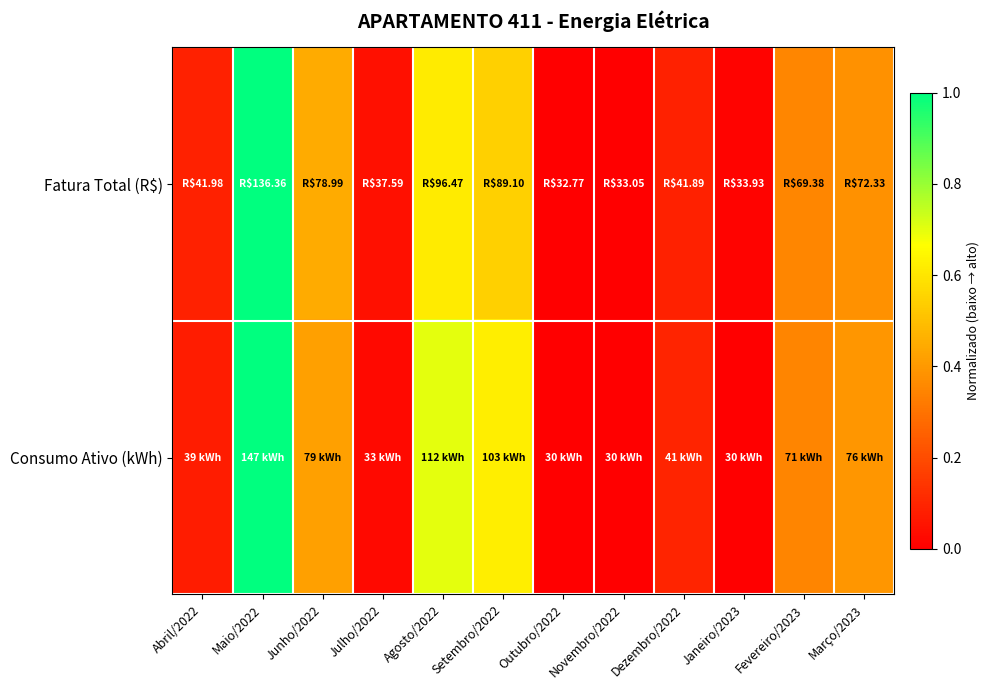

Reading left to right, list all the values displayed in this chart.

Fatura Total (R$): Abril/2022=0.1	Maio/2022=1.0	Junho/2022=0.4	Julho/2022=0.0	Agosto/2022=0.6	Setembro/2022=0.5	Outubro/2022=0.0	Novembro/2022=0.0	Dezembro/2022=0.1	Janeiro/2023=0.0	Fevereiro/2023=0.4	Março/2023=0.4
Consumo Ativo (kWh): Abril/2022=0.1	Maio/2022=1.0	Junho/2022=0.4	Julho/2022=0.0	Agosto/2022=0.7	Setembro/2022=0.6	Outubro/2022=0.0	Novembro/2022=0.0	Dezembro/2022=0.1	Janeiro/2023=0.0	Fevereiro/2023=0.4	Março/2023=0.4